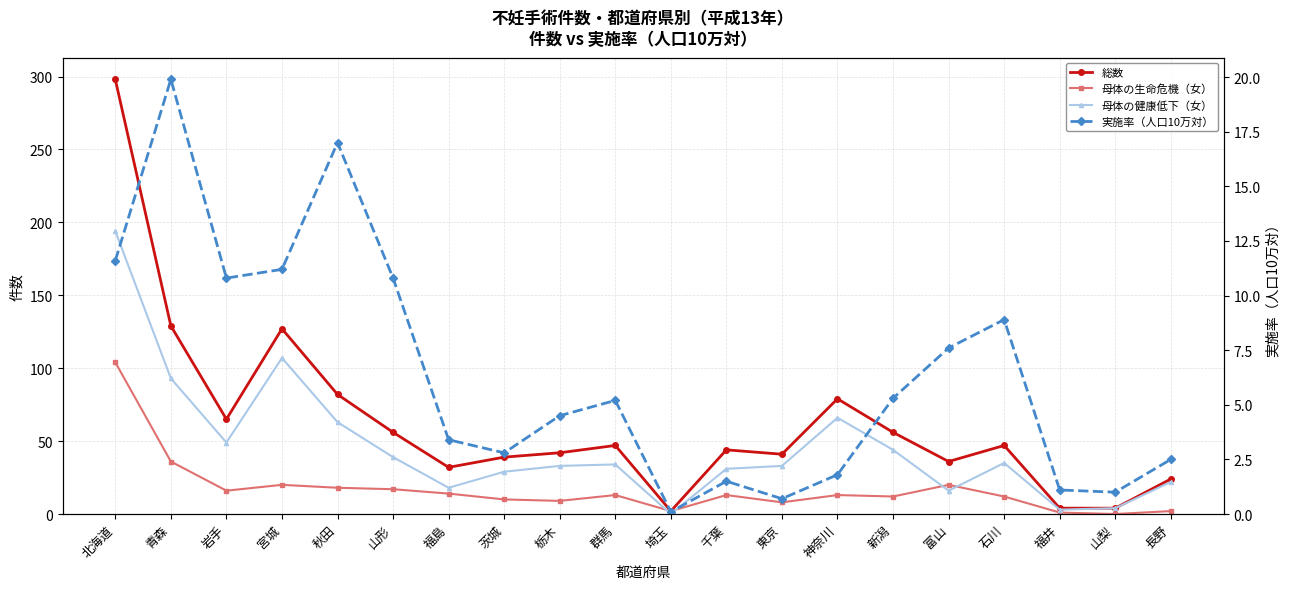

Reading left to right, transcribe all the data shown in this chart.

総数: 北海道=298.0	青森=129.0	岩手=65.0	宮城=127.0	秋田=82.0	山形=56.0	福島=32.0	茨城=39.0	栃木=42.0	群馬=47.0	埼玉=2.0	千葉=44.0	東京=41.0	神奈川=79.0	新潟=56.0	富山=36.0	石川=47.0	福井=4.0	山梨=4.0	長野=24.0
母体の生命危機（女）: 北海道=104.0	青森=36.0	岩手=16.0	宮城=20.0	秋田=18.0	山形=17.0	福島=14.0	茨城=10.0	栃木=9.0	群馬=13.0	埼玉=2.0	千葉=13.0	東京=8.0	神奈川=13.0	新潟=12.0	富山=20.0	石川=12.0	福井=1.0	山梨=0.0	長野=2.0
母体の健康低下（女）: 北海道=194.0	青森=93.0	岩手=49.0	宮城=107.0	秋田=63.0	山形=39.0	福島=18.0	茨城=29.0	栃木=33.0	群馬=34.0	埼玉=0.0	千葉=31.0	東京=33.0	神奈川=66.0	新潟=44.0	富山=16.0	石川=35.0	福井=3.0	山梨=4.0	長野=22.0
実施率（人口10万対）: 北海道=11.6	青森=19.9	岩手=10.8	宮城=11.2	秋田=17.0	山形=10.8	福島=3.4	茨城=2.8	栃木=4.5	群馬=5.2	埼玉=0.1	千葉=1.5	東京=0.7	神奈川=1.8	新潟=5.3	富山=7.6	石川=8.9	福井=1.1	山梨=1.0	長野=2.5